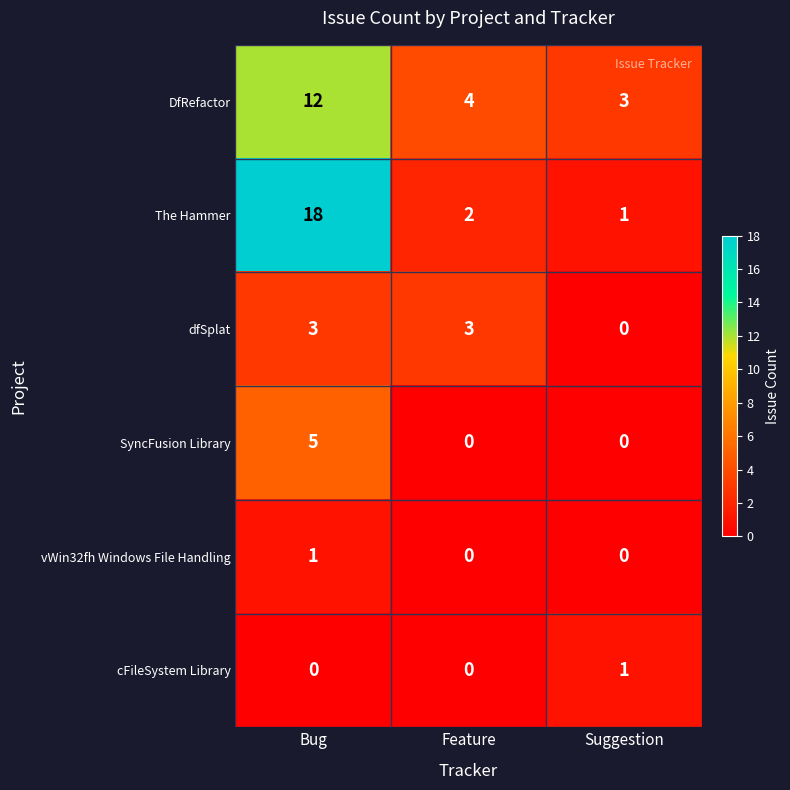

What is the sum of the dfSplat values at Feature and Bug?

6